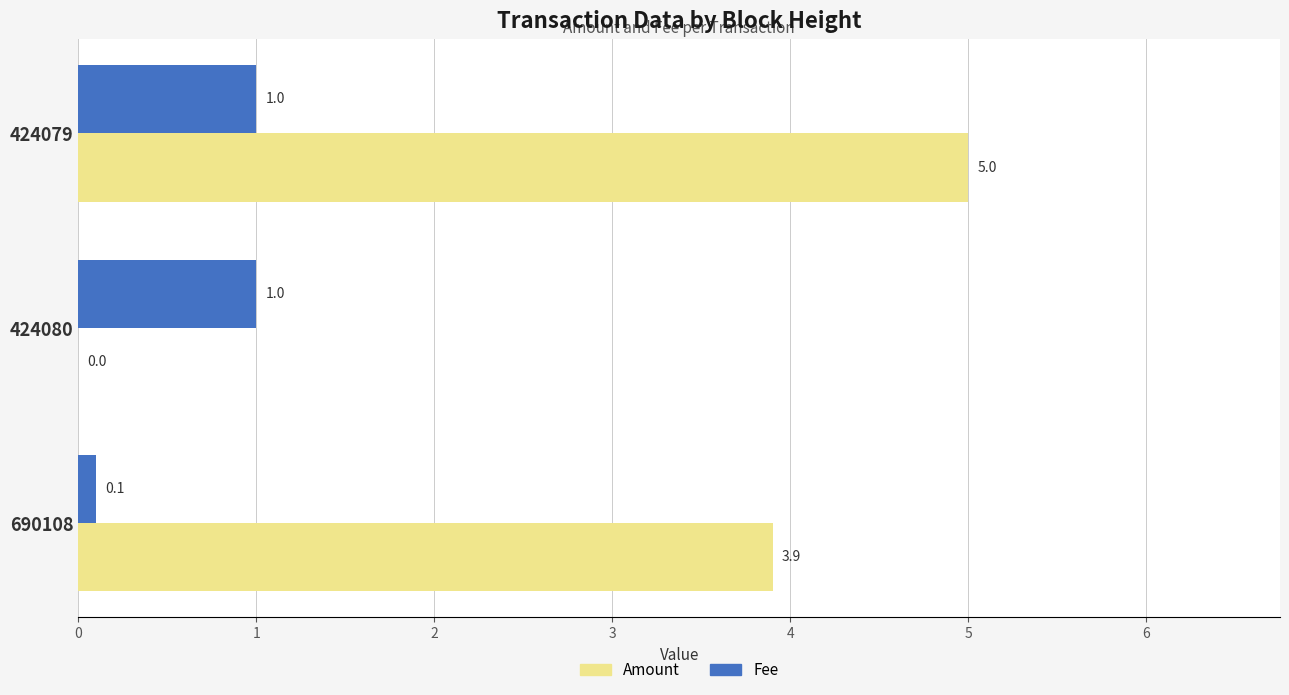

At which category is the sum across all series the highest?

424079